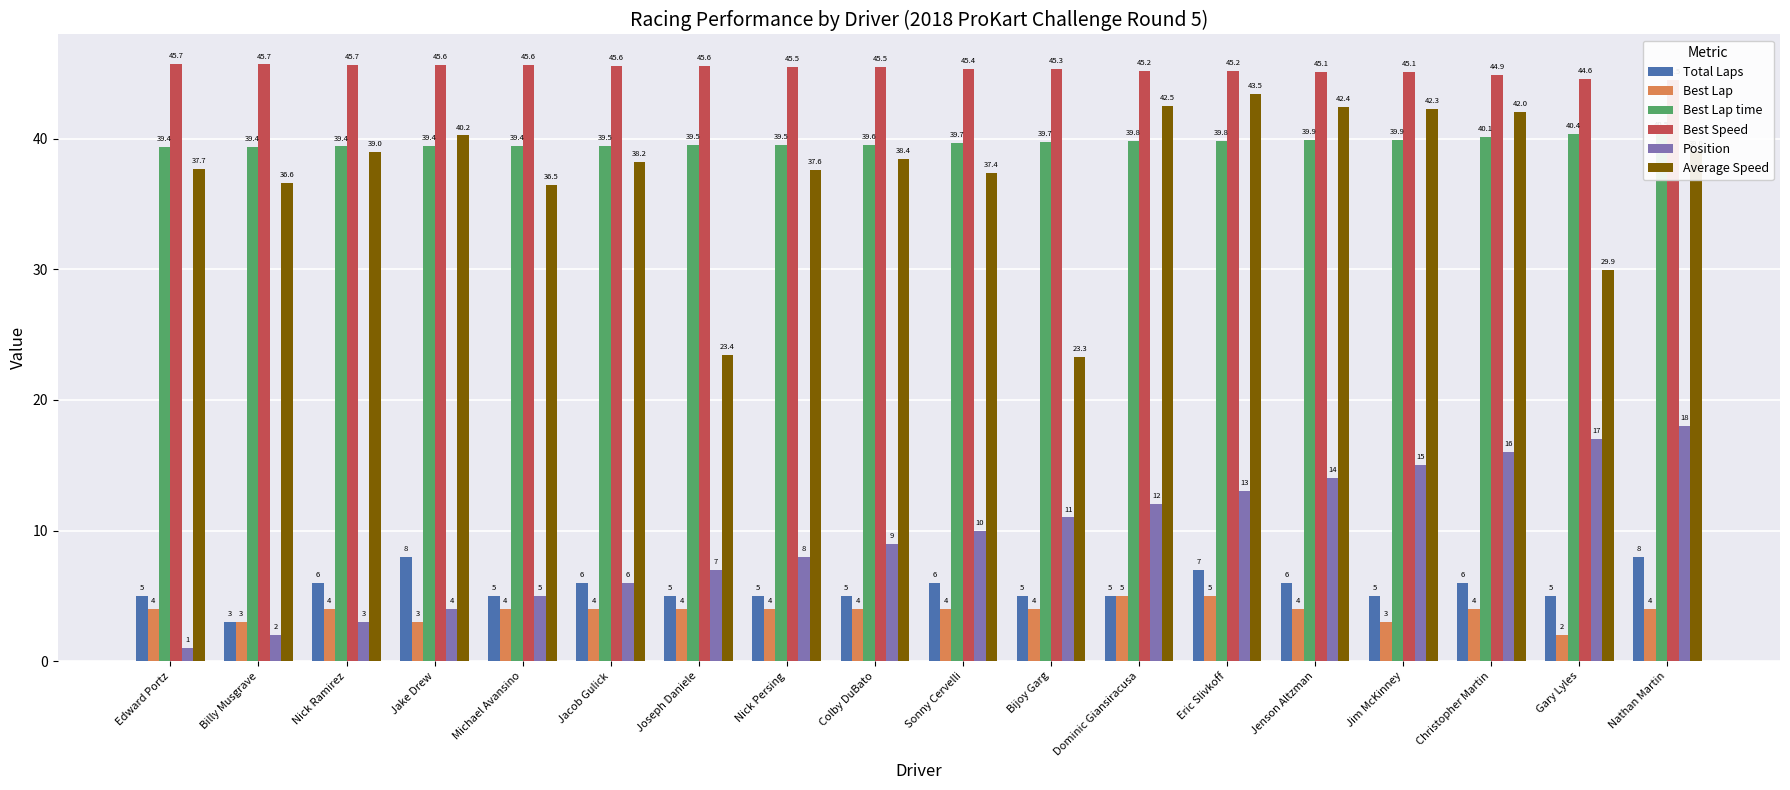

What position from the left is Christopher Martin?

16